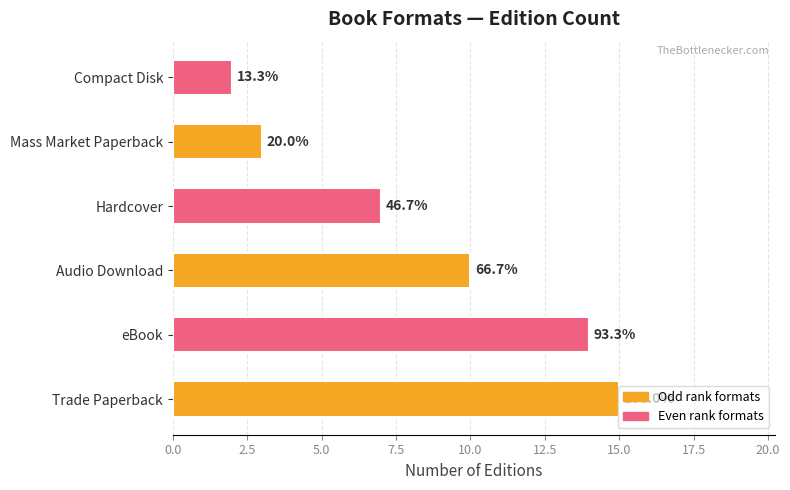

Are the bars horizontal?

Yes